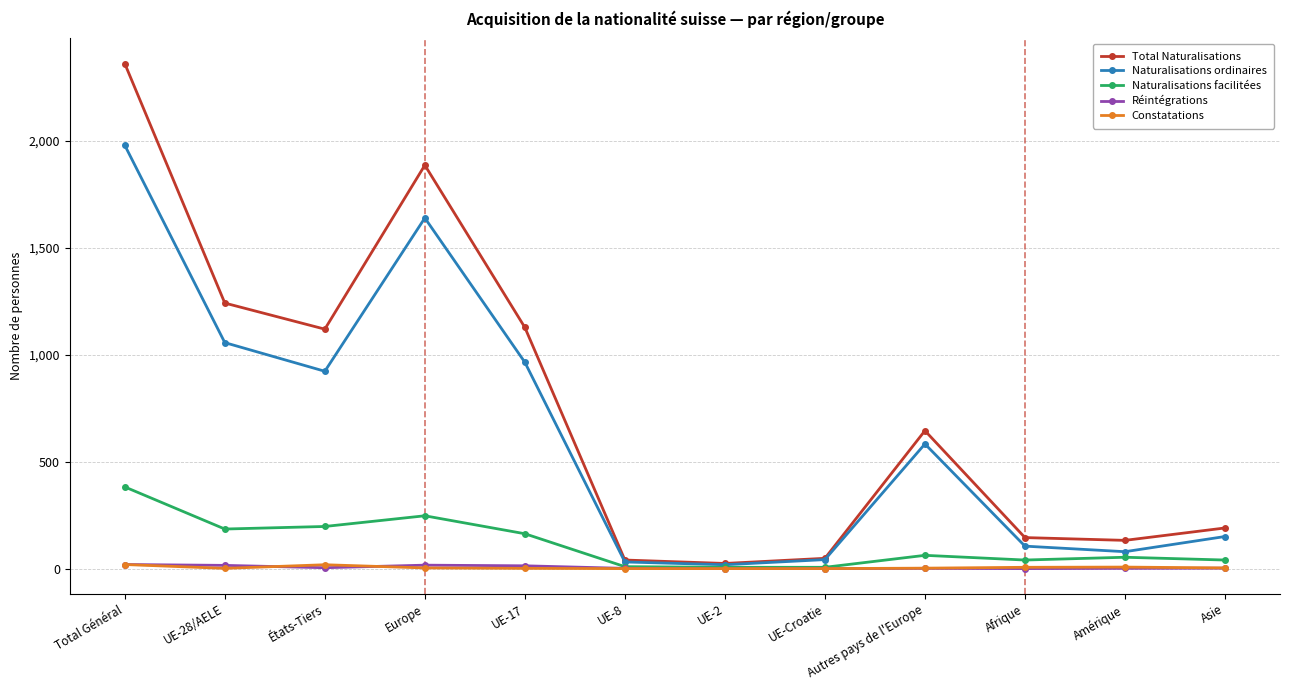

Is the value of Total Naturalisations at Afrique greater than the value of Réintégrations at Amérique?

Yes